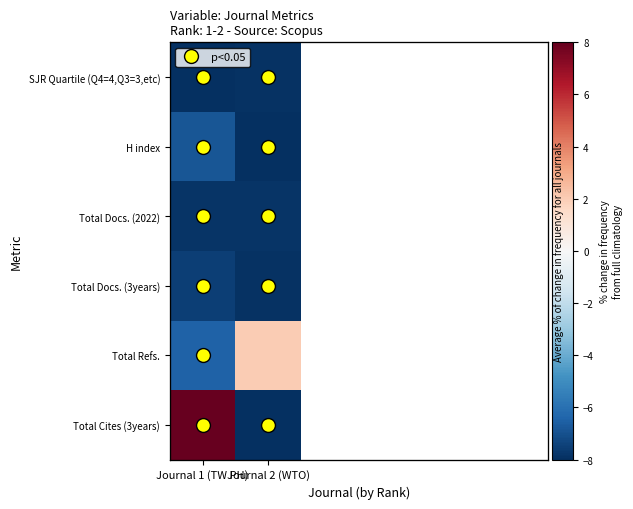

Rank the series by their maximum value, from lowest to highest.

SJR Quartile (Q4=4,Q3=3,etc), Total Docs. (2022), Total Docs. (3years), H index, Total Refs., Total Cites (3years)